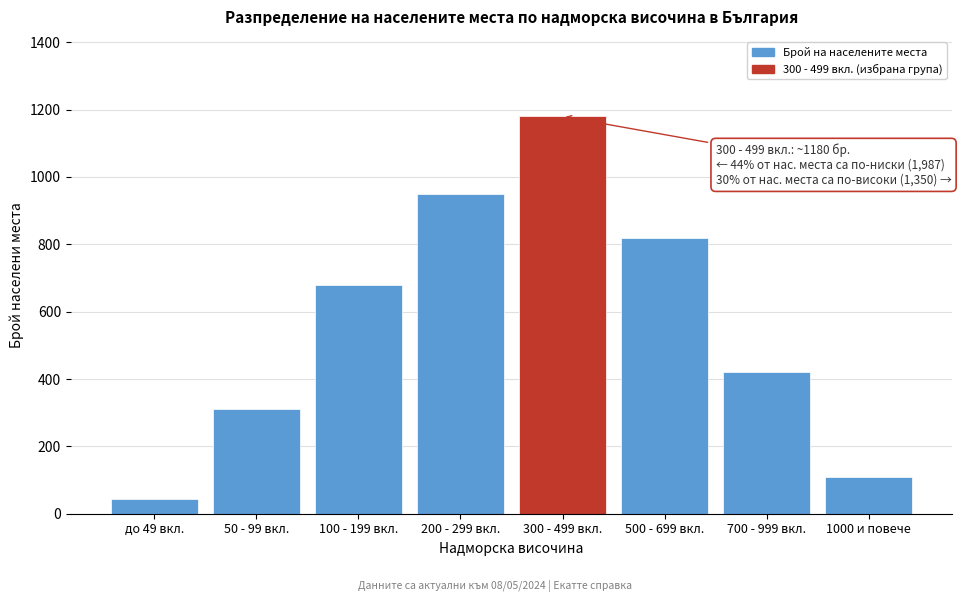

Reading left to right, what are all the values shown in this chart?

45	312	680	950	1180	820	420	110